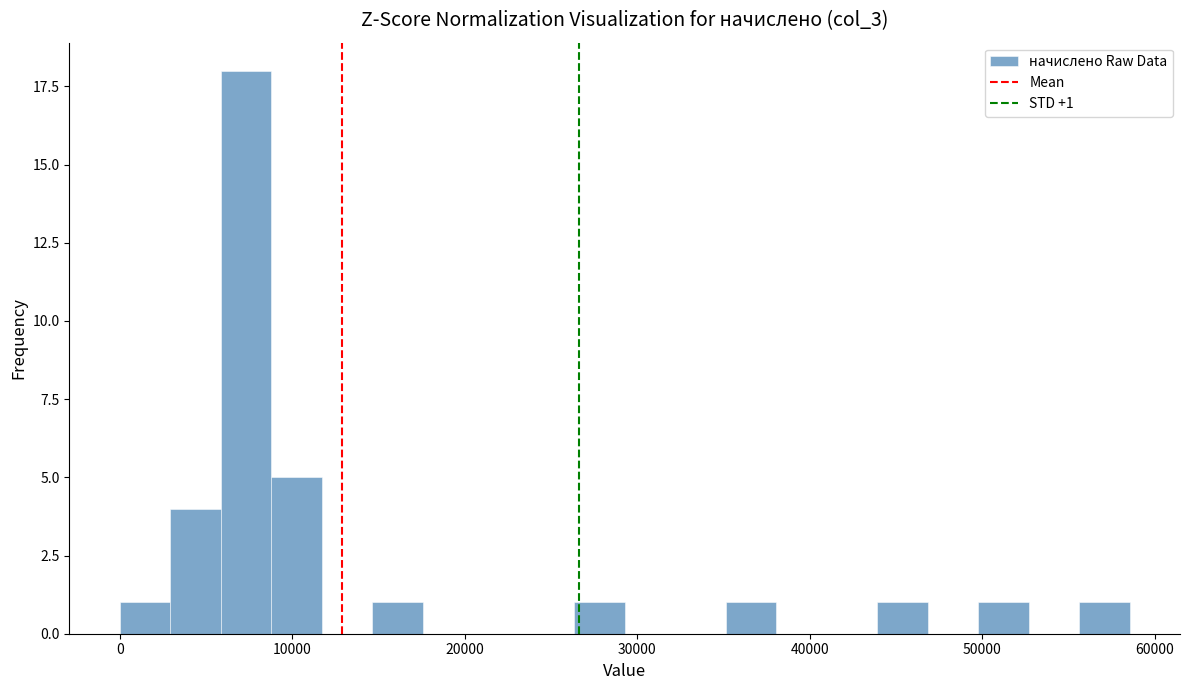

Read against the x-axis, roughly where is the centre of the tallest bar?

7000